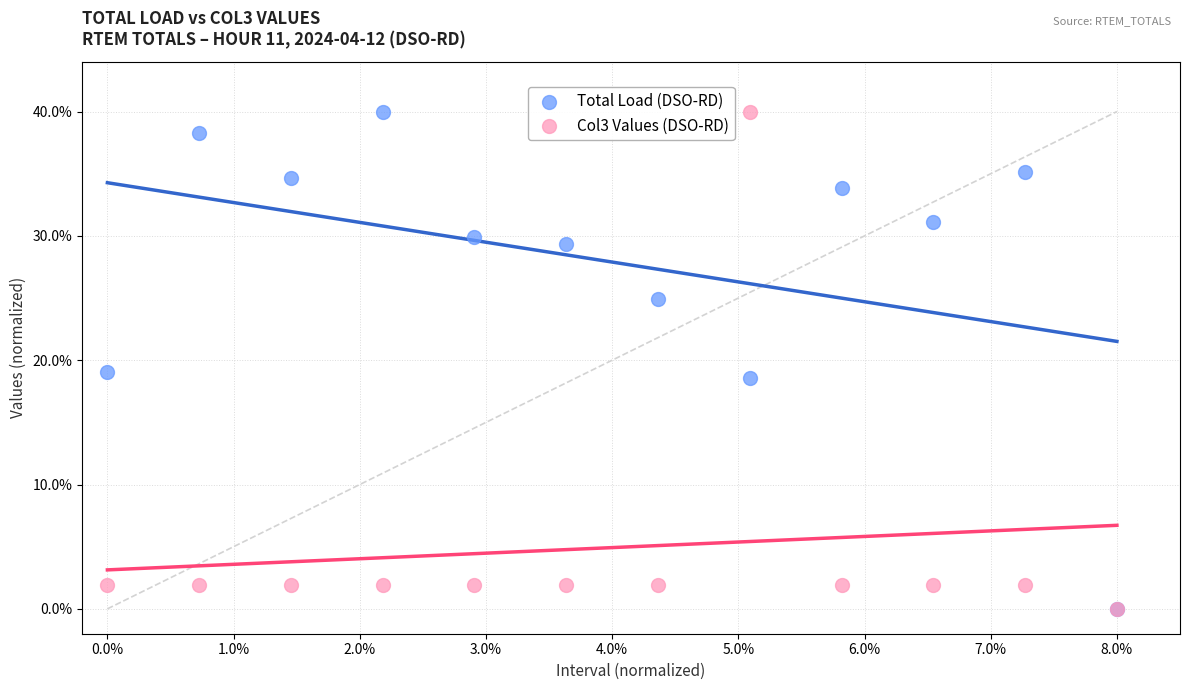

What are all the series names shown in the legend?

Total Load (DSO-RD), Col3 Values (DSO-RD)